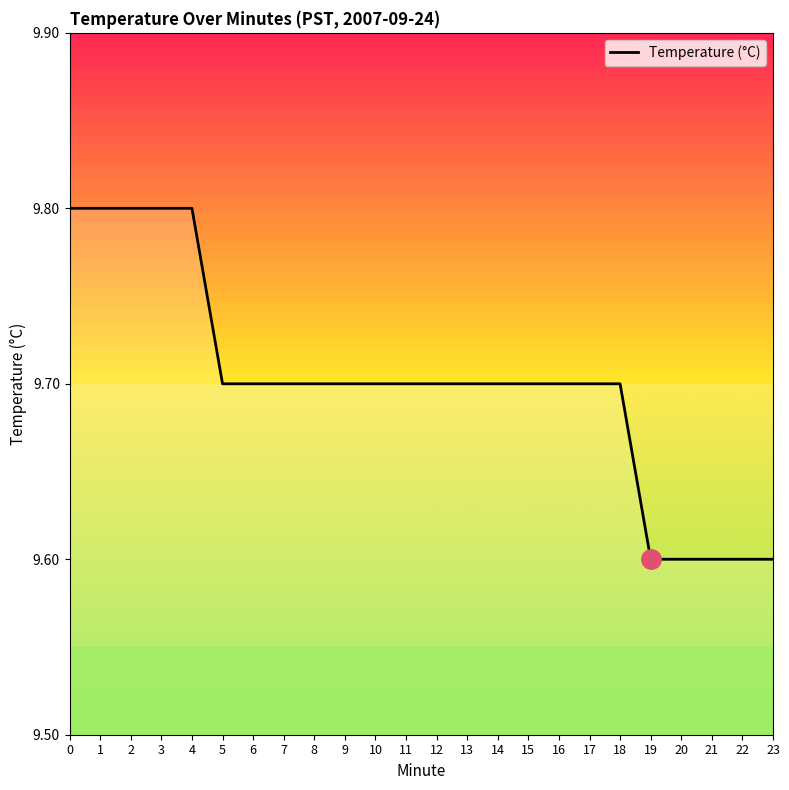

True or false: the data shows 9.7 at 11.

True